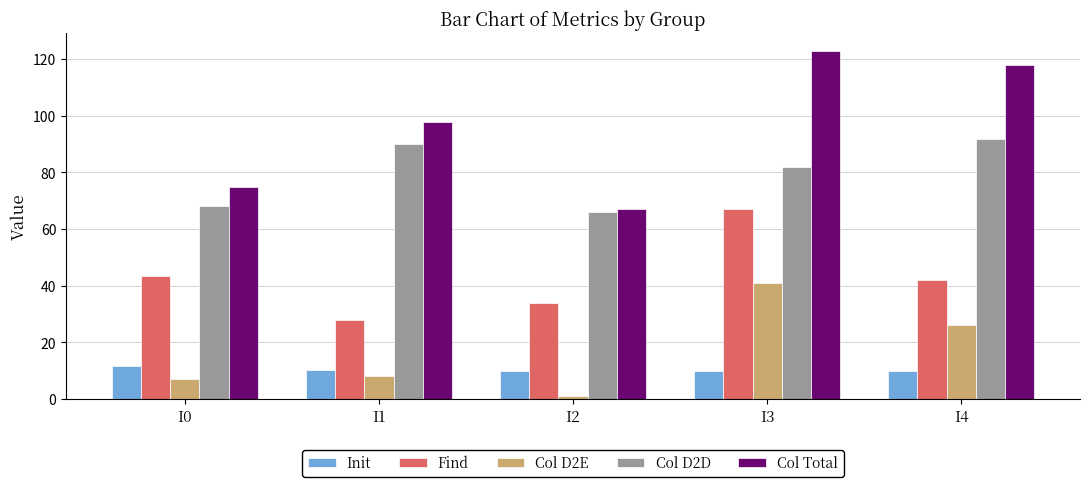

What is the difference between the Col D2D values at I4 and I3?

10.0